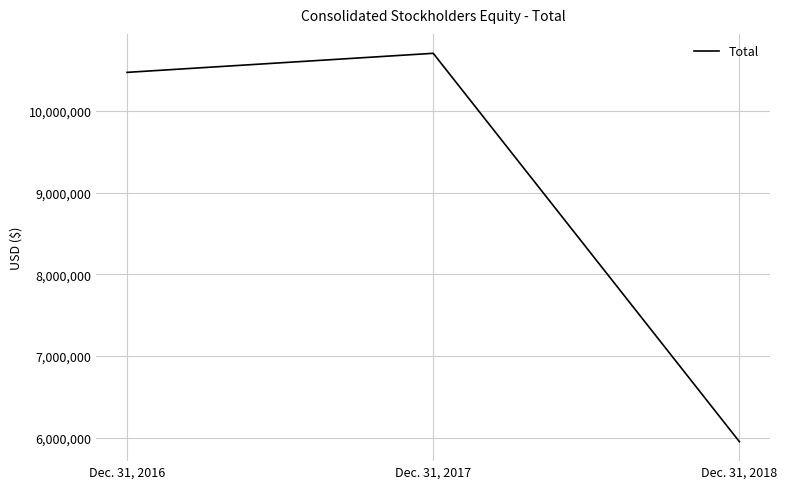

Which category has the highest value across all series?

Dec. 31, 2017